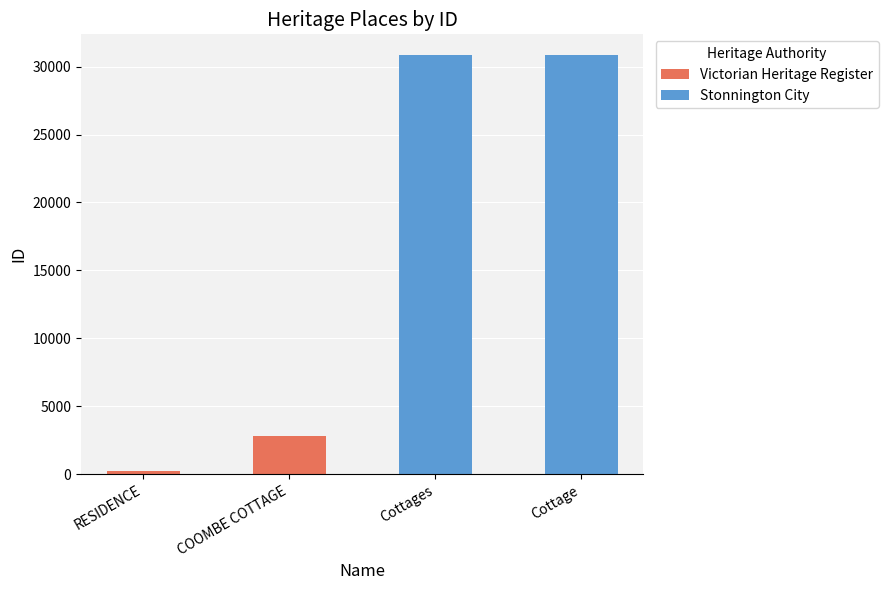

What is the sum of the Victorian Heritage Register values at Cottages and COOMBE COTTAGE?

2825